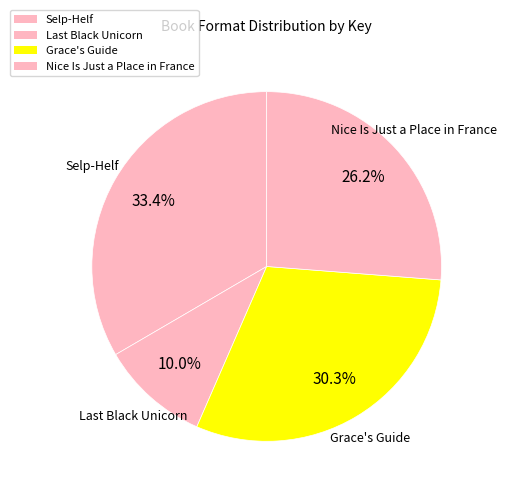

How many slices are in this pie chart?

4